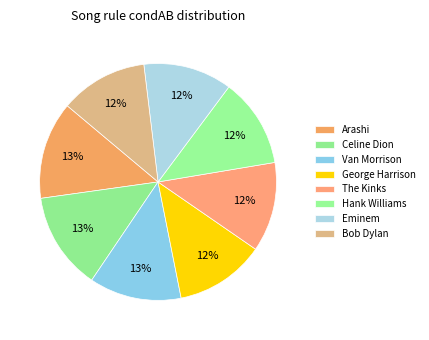

Which category has the smallest portion of the pie?

Bob Dylan